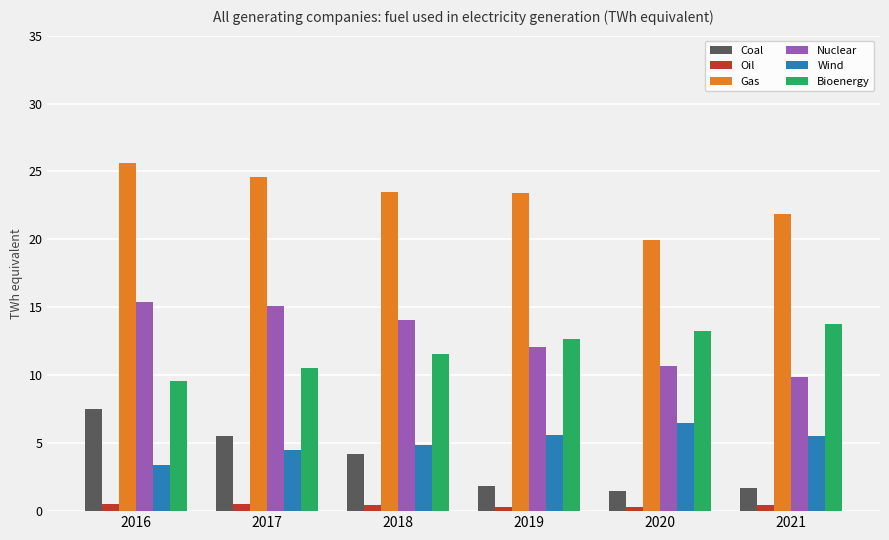

How many bars are there in total?

36